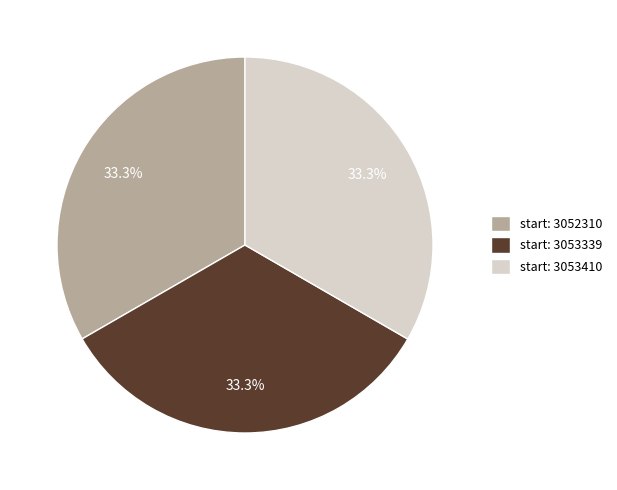

How many segments does this pie chart have?

3